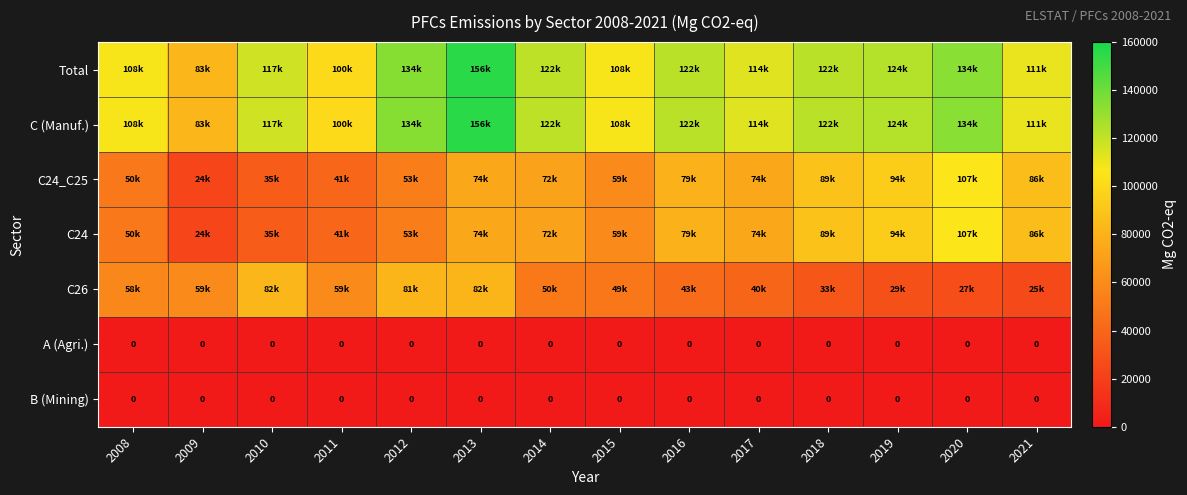

List the series in order of their peak value, highest first.

Total, C (Manuf.), C24_C25, C24, C26, A (Agri.), B (Mining)